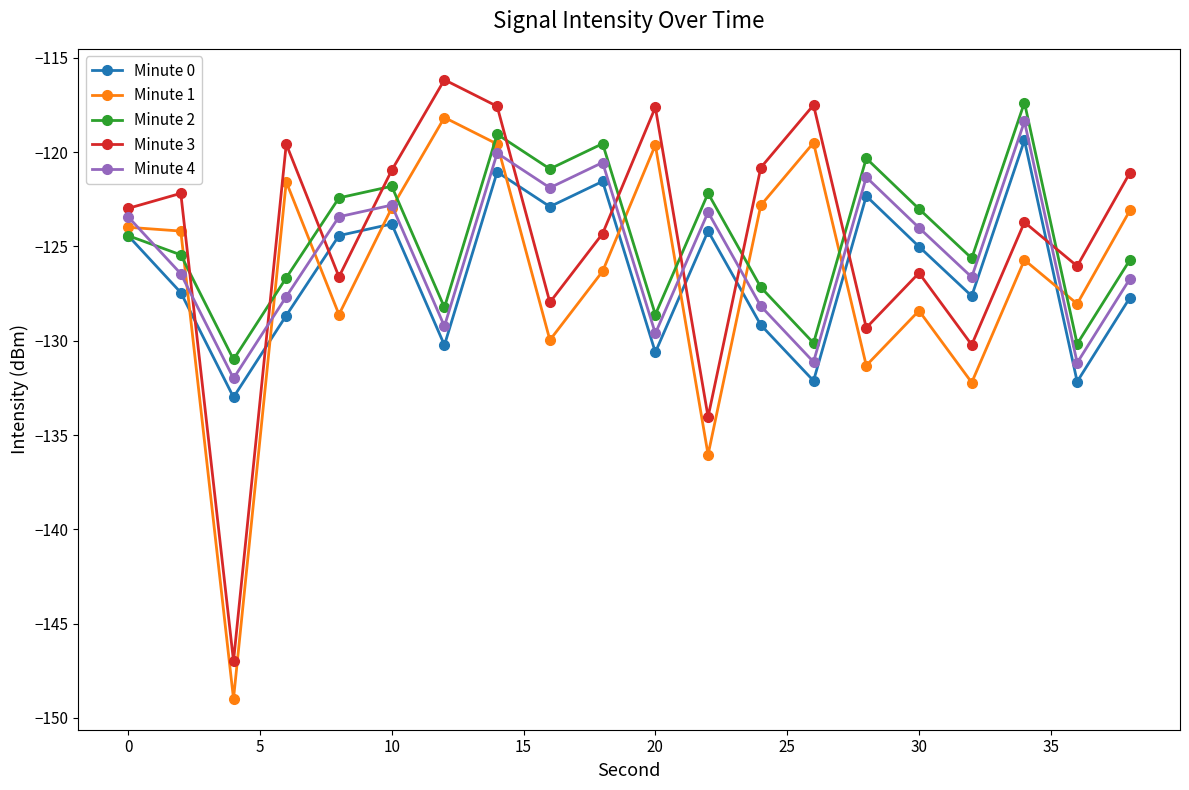

True or false: Minute 1 and Minute 3 cross at least once.

False